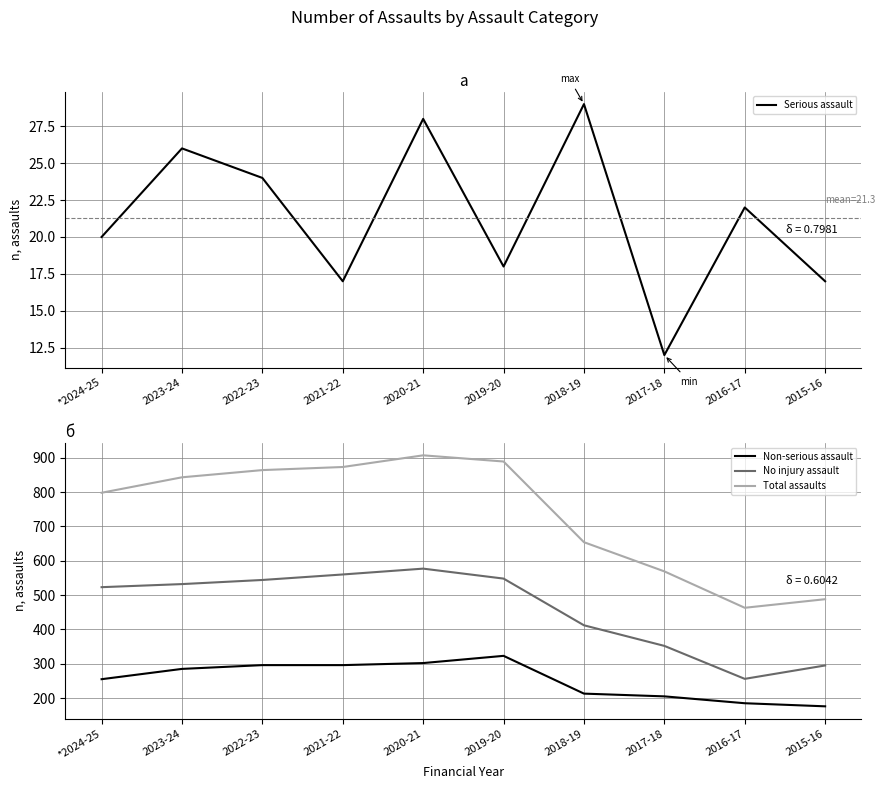

What is the label of the 3rd point from the right?

2017-18